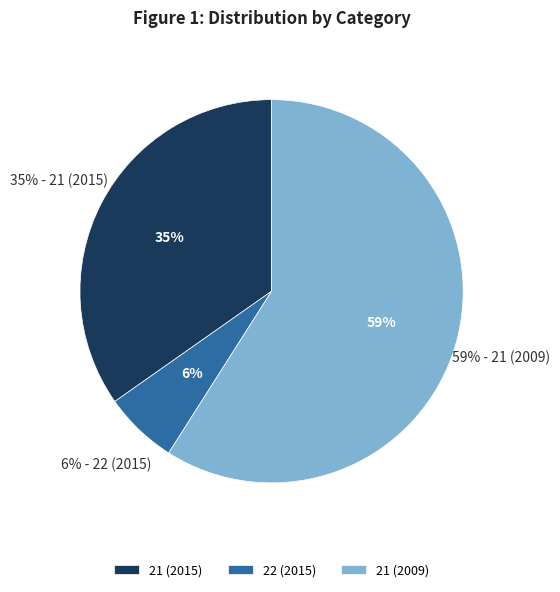

To the nearest percent, what is the combined percentage of 21 (2015) and 22 (2015)?

41%